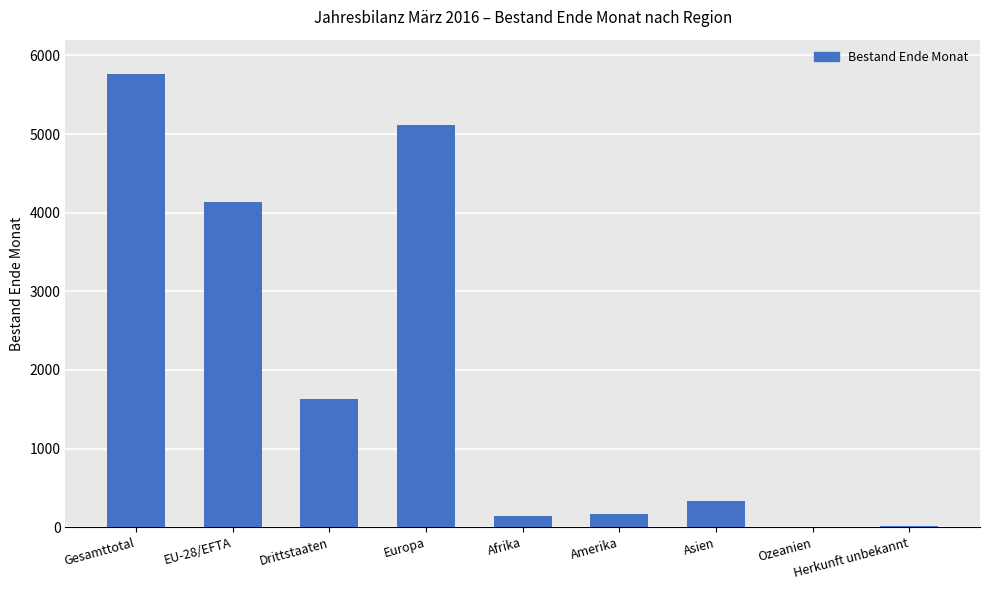

What is the sum of the values at Afrika and Asien?

477